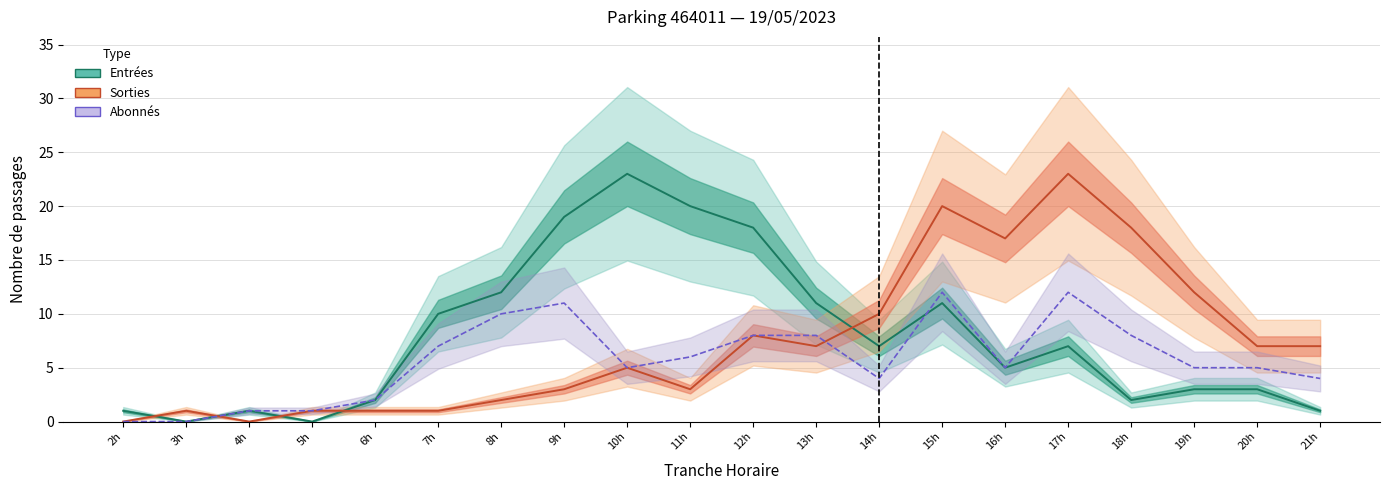

What is the value of the Abonnés (total) point at the 3rd from the left?

1